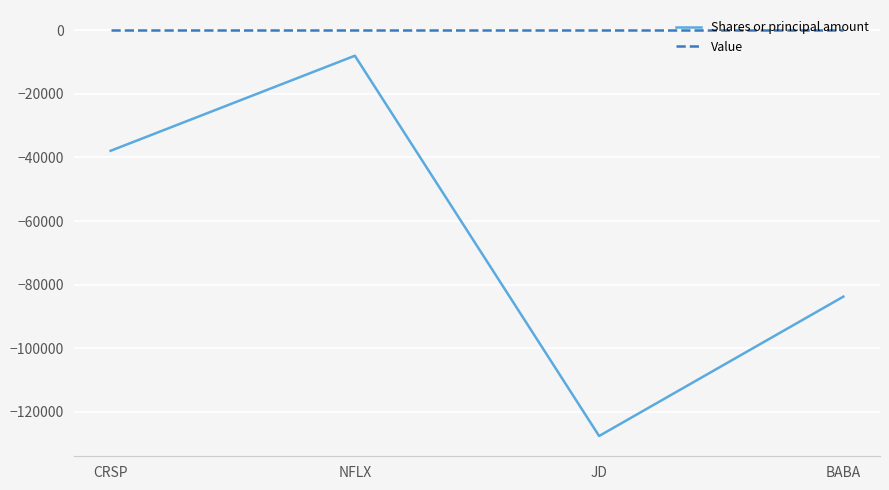

Which category has the highest value in the Shares or principal amount series?

NFLX